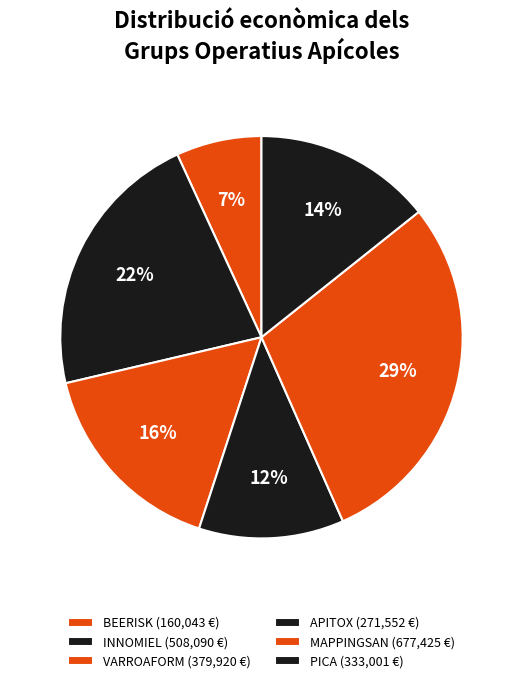

To the nearest percent, what is the difference between the largest and smallest slice percentages?

22%